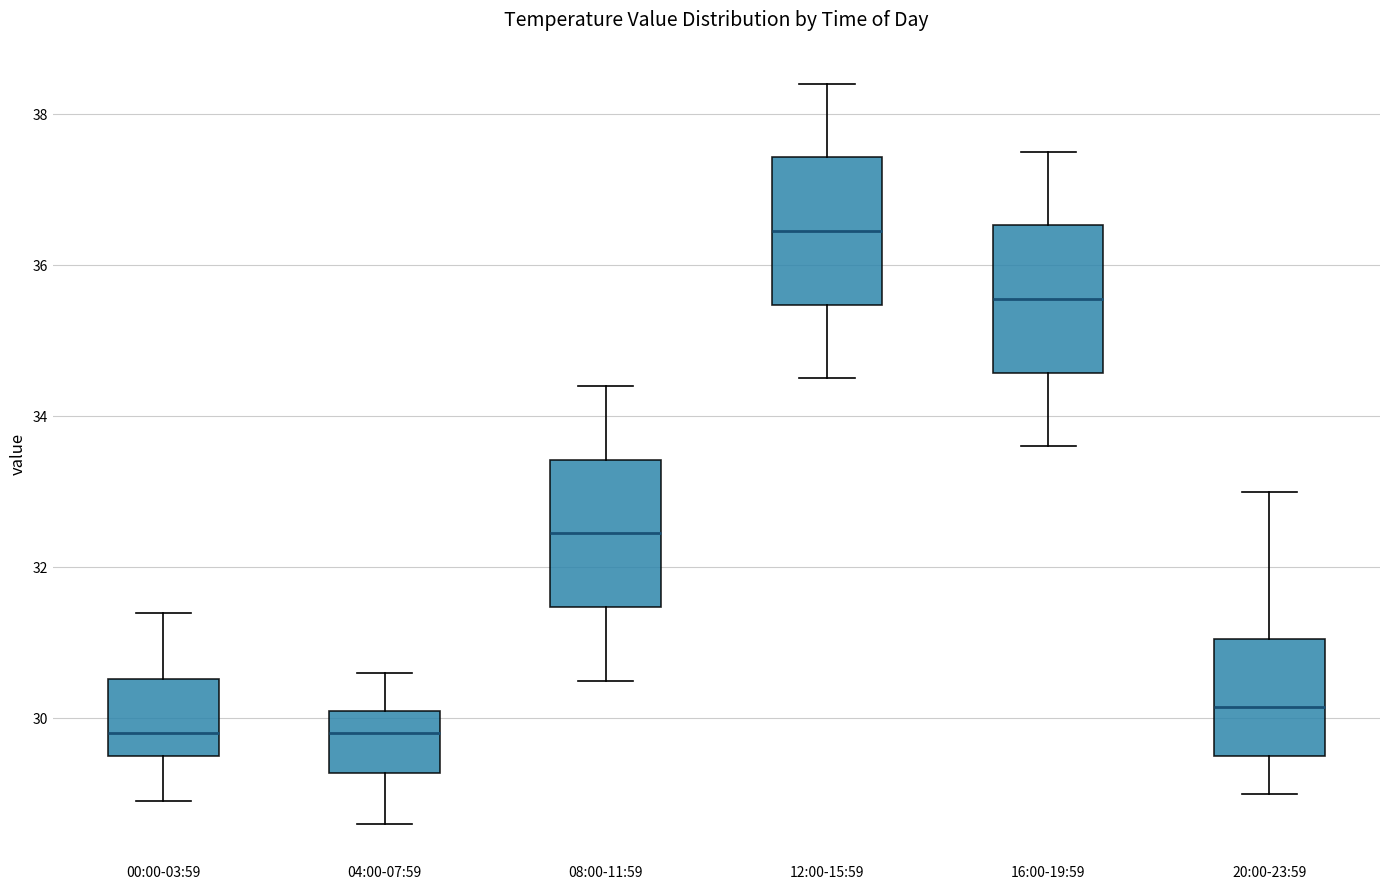

Which box has the highest median line?

12:00-15:59